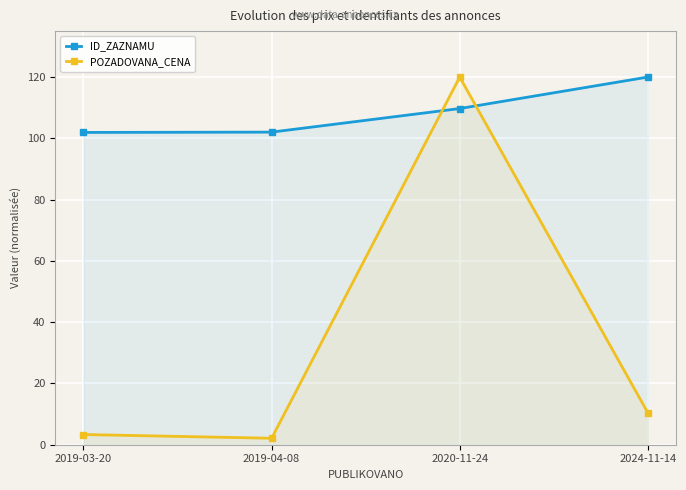

At which category is the sum across all series the highest?

2020-11-24